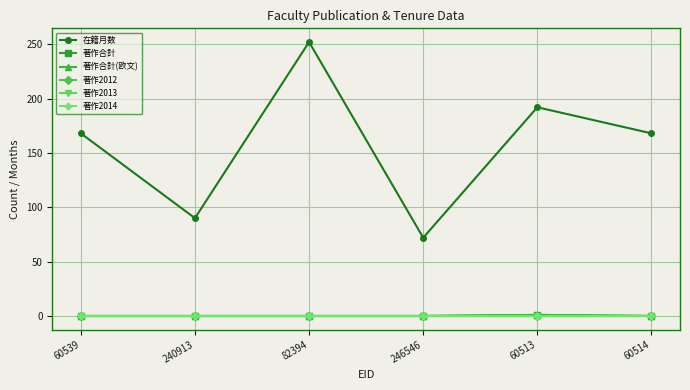

What is the highest value of the 著作合計 series?

1